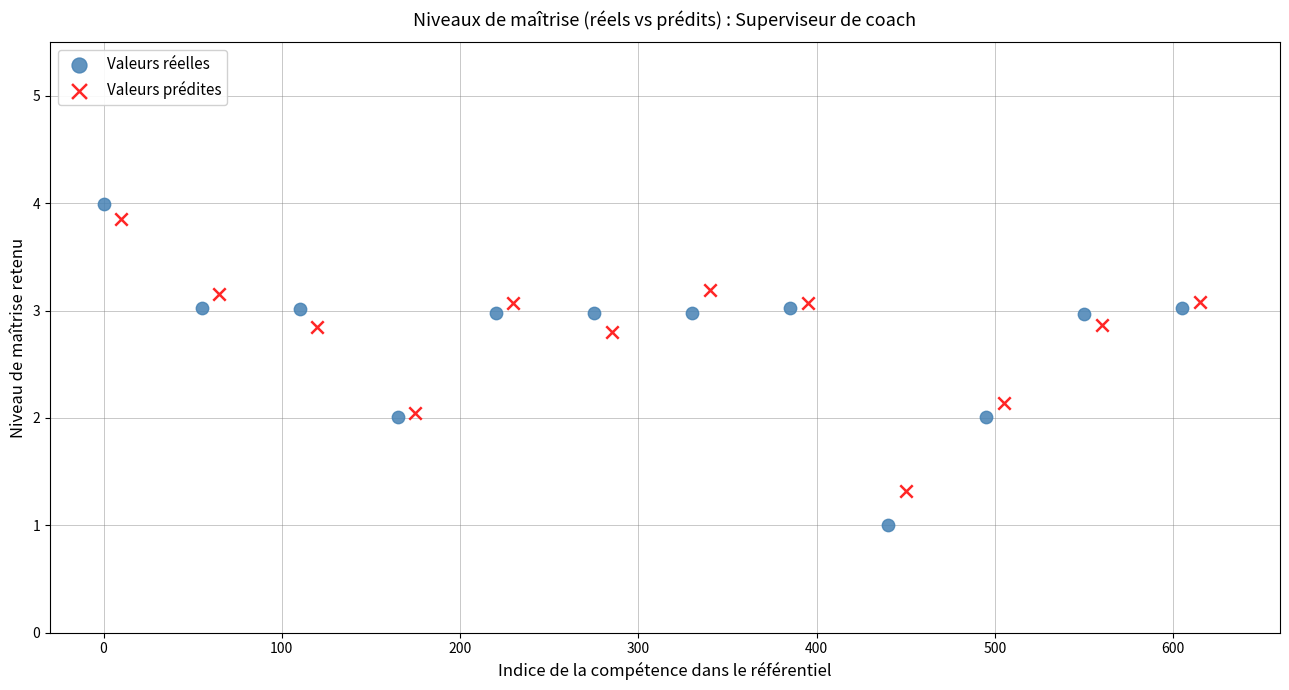

Which series reaches the minimum Y coordinate?

Valeurs réelles